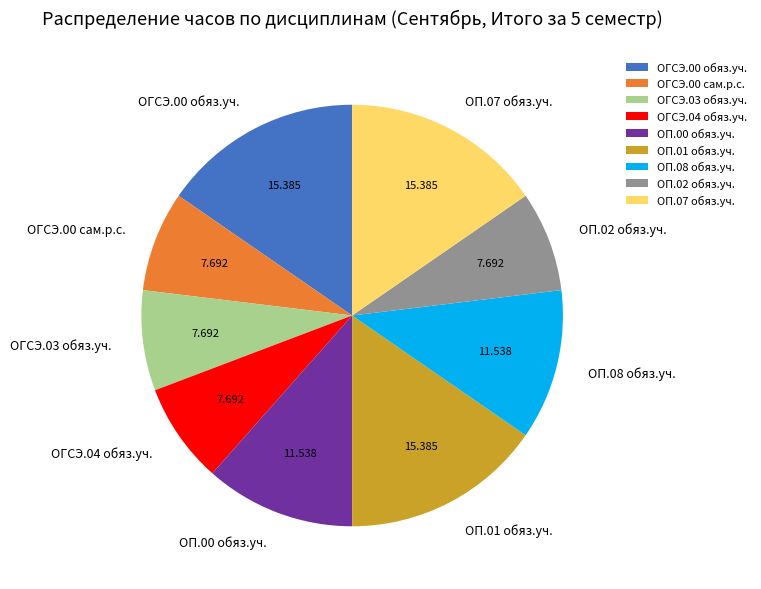

How many segments does this pie chart have?

9